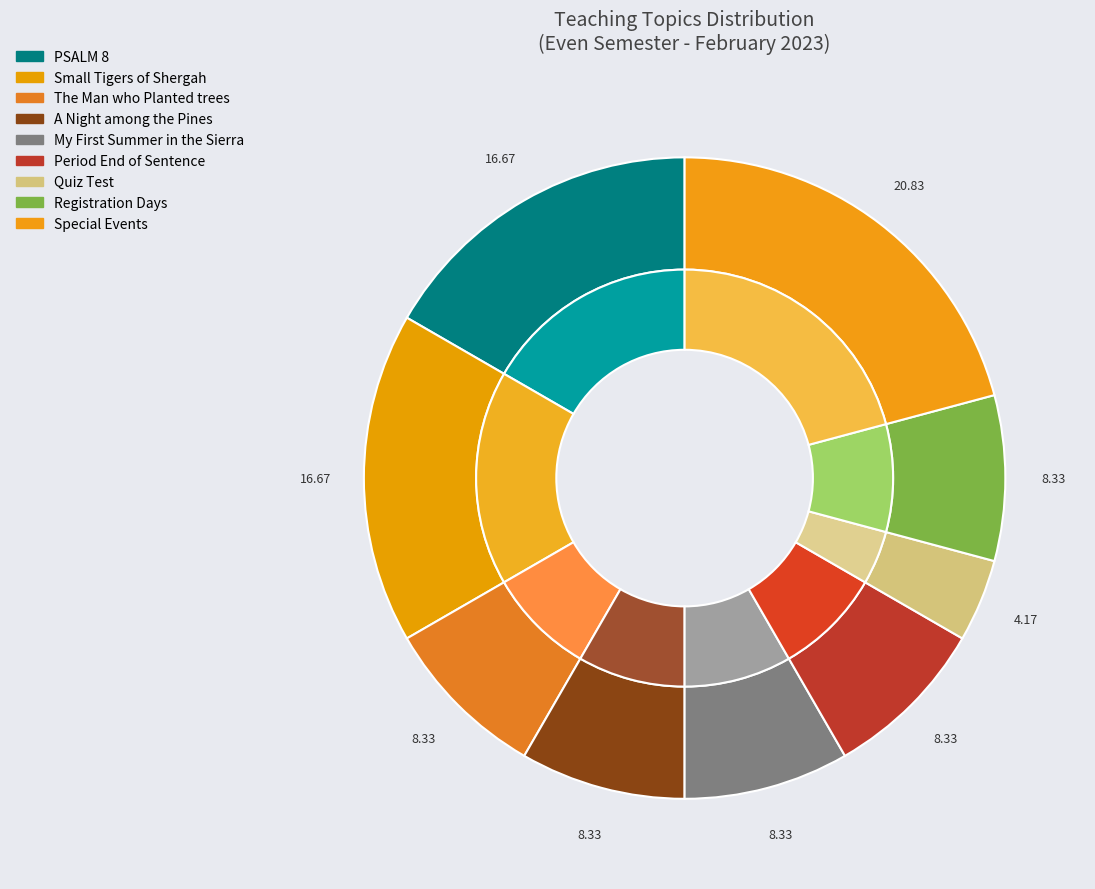

How many segments does this pie chart have?

6